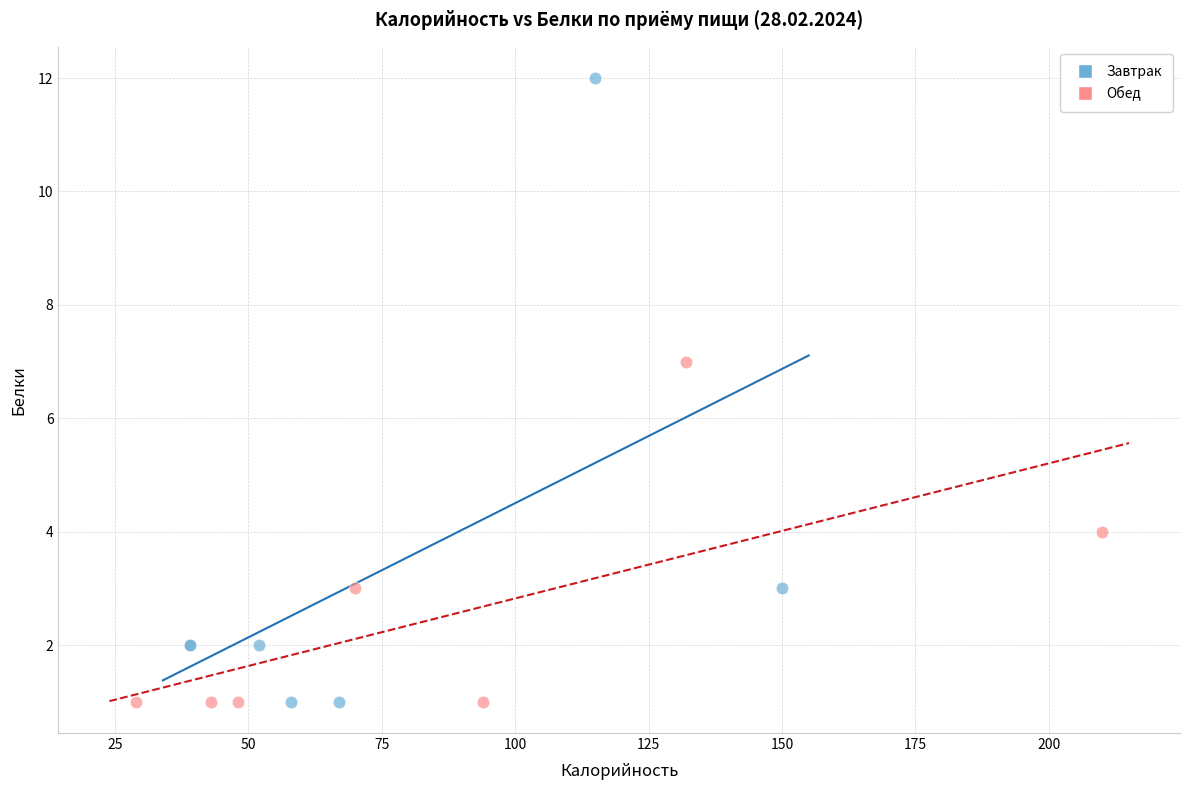

Which series contains the highest Y value?

Завтрак